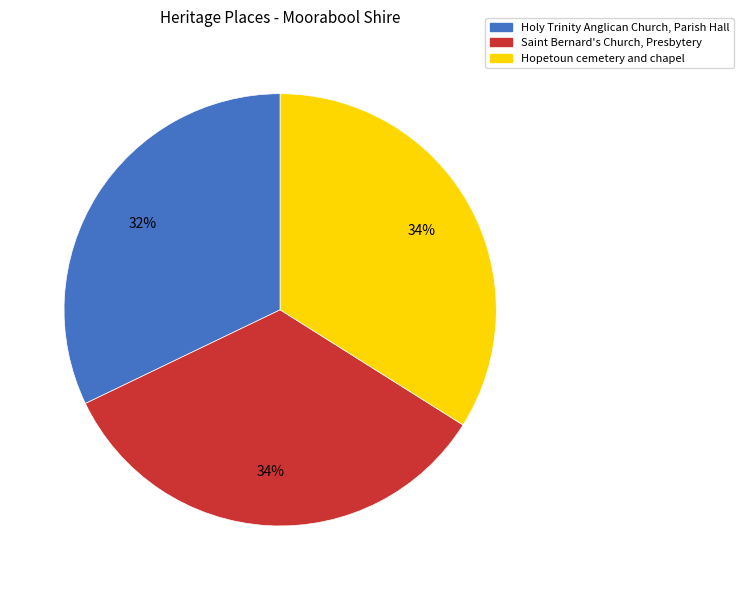

True or false: Holy Trinity Anglican Church, Parish Hall accounts for 32% of the total.

True